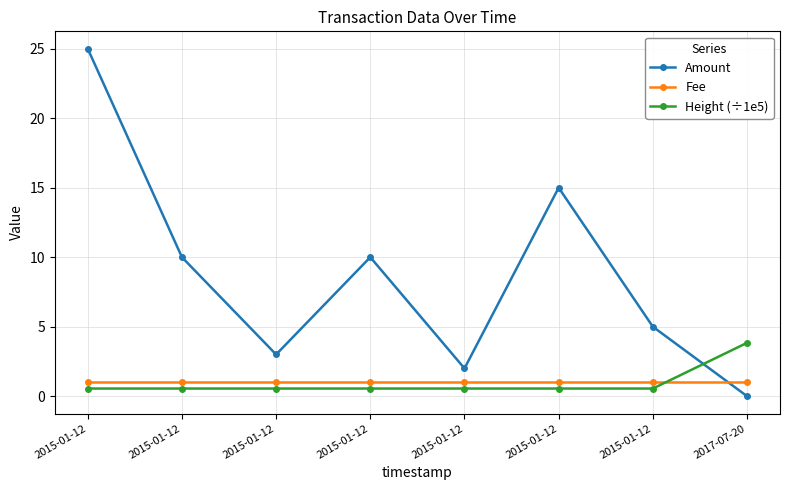

Is this an area chart (filled region under the line)?

No